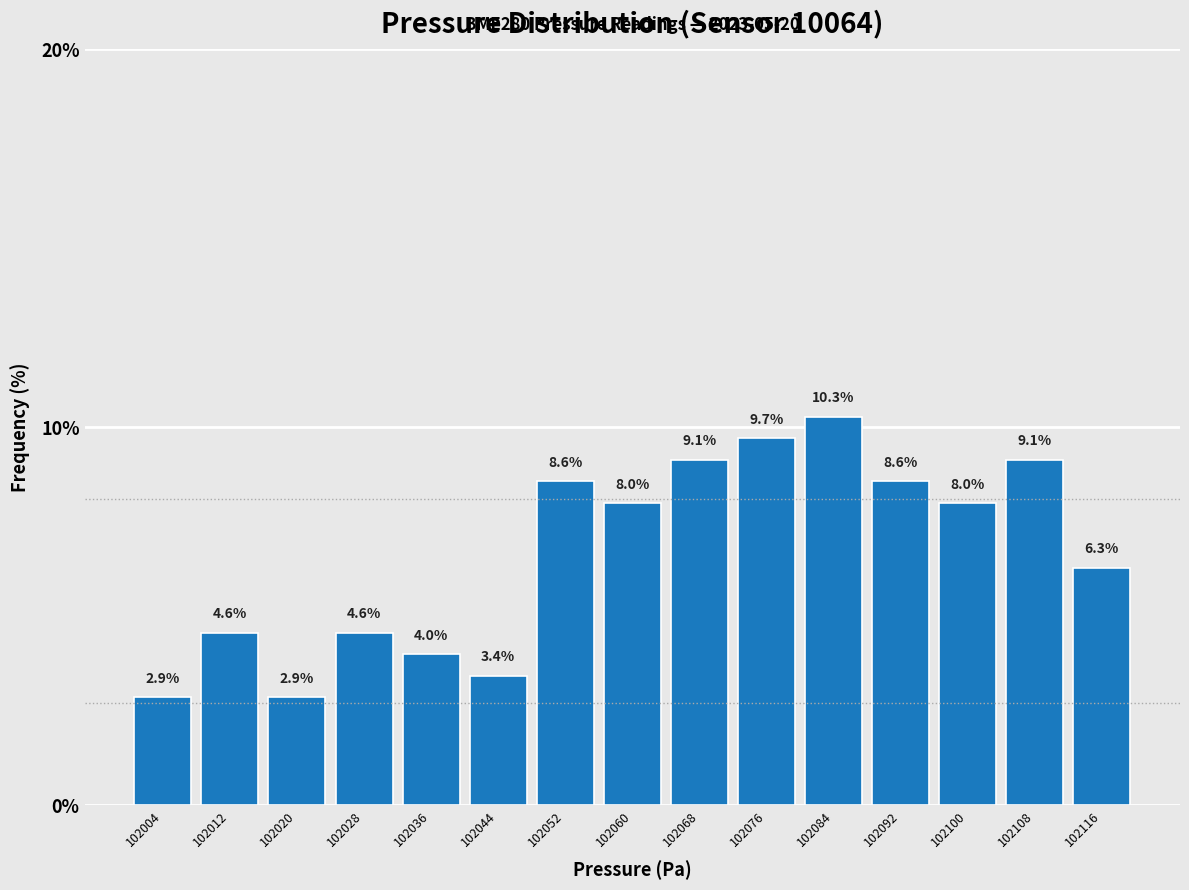

What is the height of the bar covering 102112 to 102120 on the x-axis?

6.3